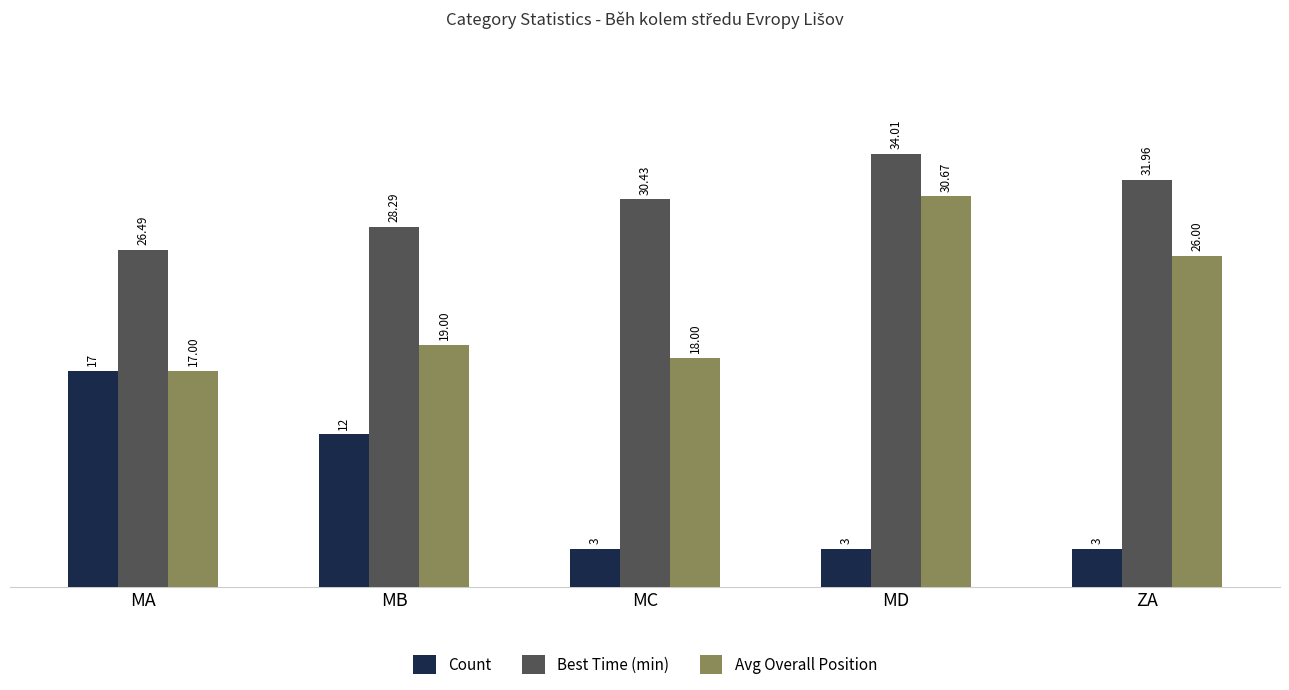

Reading right to left, what are all the values shown in this chart?

Count: ZA=3.0	MD=3.0	MC=3.0	MB=12.0	MA=17.0
Best Time (min): ZA=32.0	MD=34.0	MC=30.4	MB=28.3	MA=26.5
Avg Overall Position: ZA=26.0	MD=30.7	MC=18.0	MB=19.0	MA=17.0